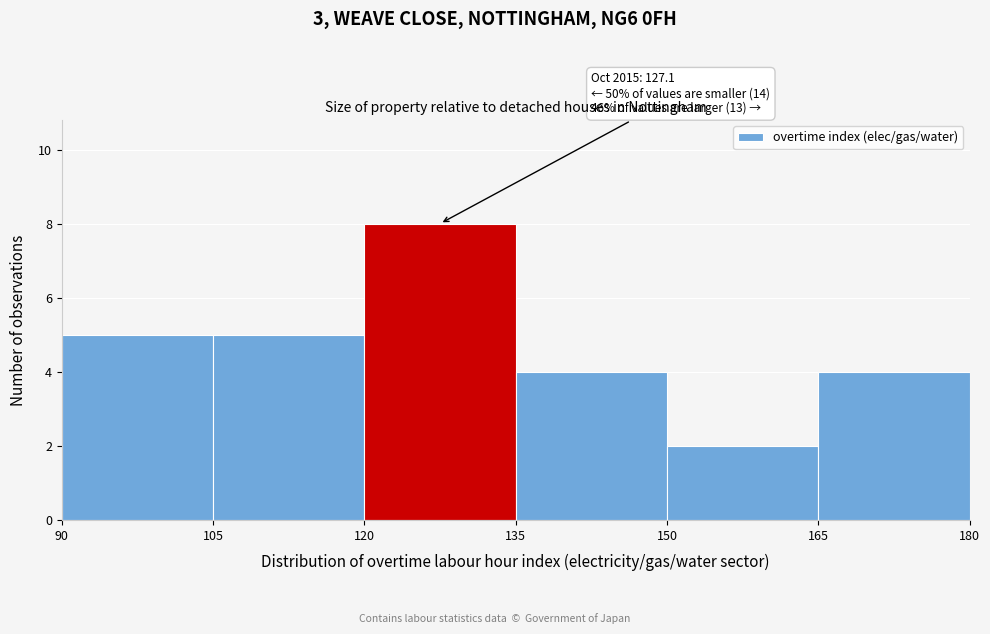

Over which range of the x-axis is the bar tallest?

120 to 135